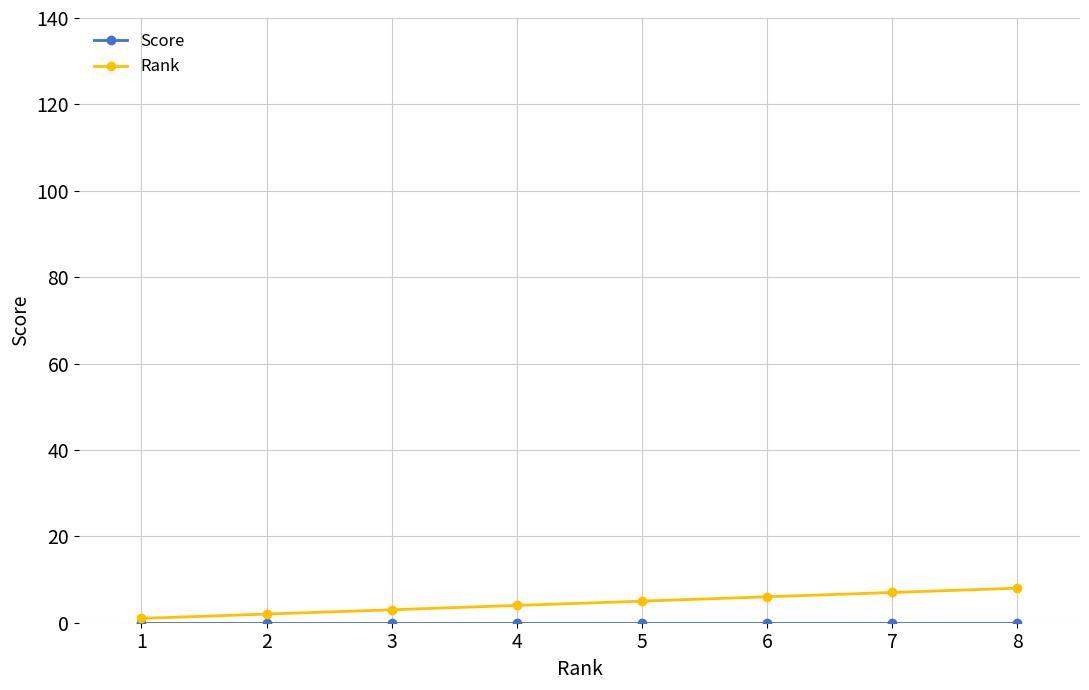

The value of Rank at 6 is 6. True or false?

True